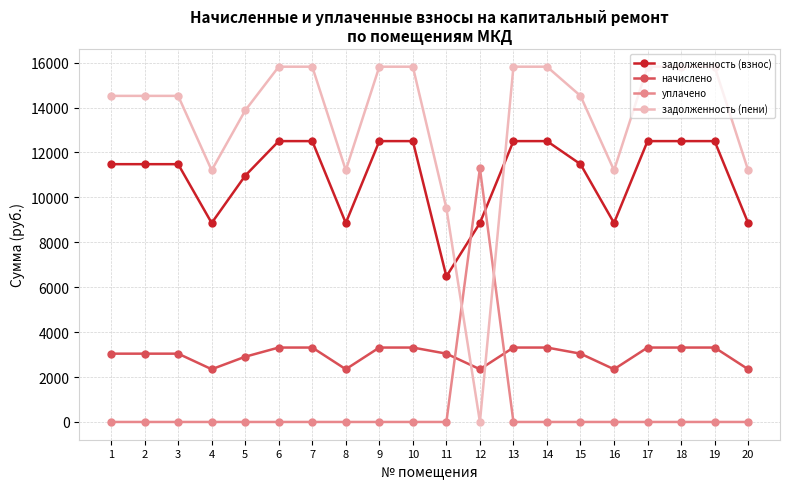

The начислено series shows 860.8 at 14. True or false?

False